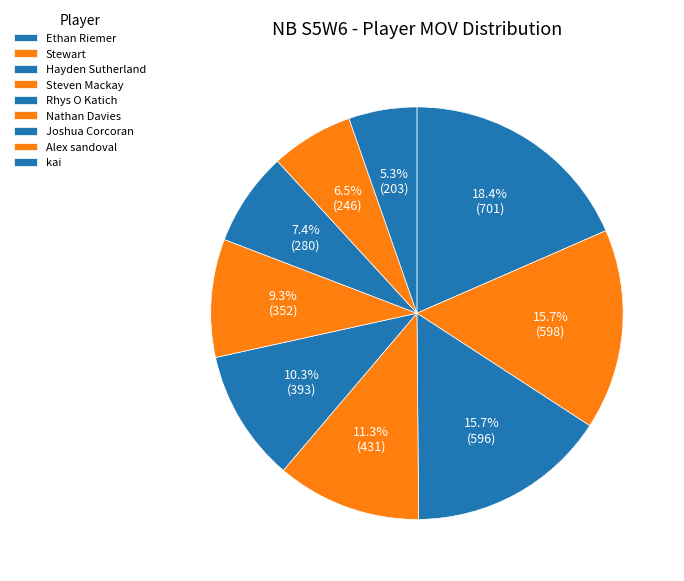

To the nearest percent, what percentage of the pie is Stewart?

16%